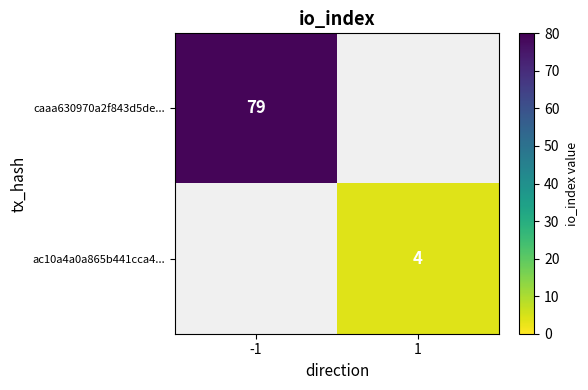

At which category does the chart reach its minimum across all series?

1